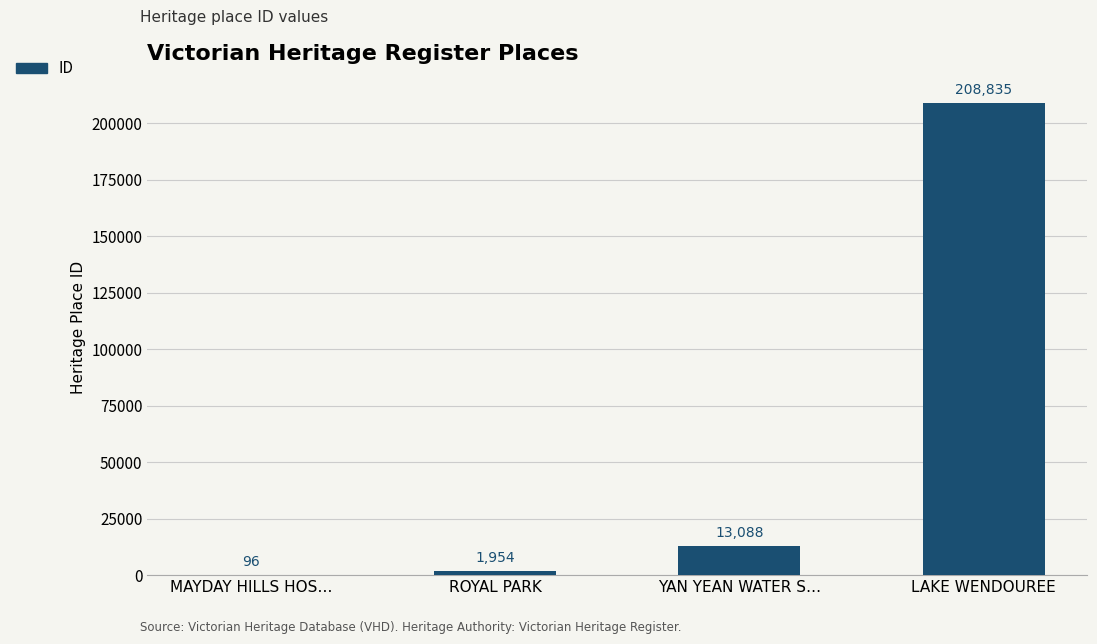

What is the sum of the values at LAKE WENDOUREE and YAN YEAN WATER S…?

221923